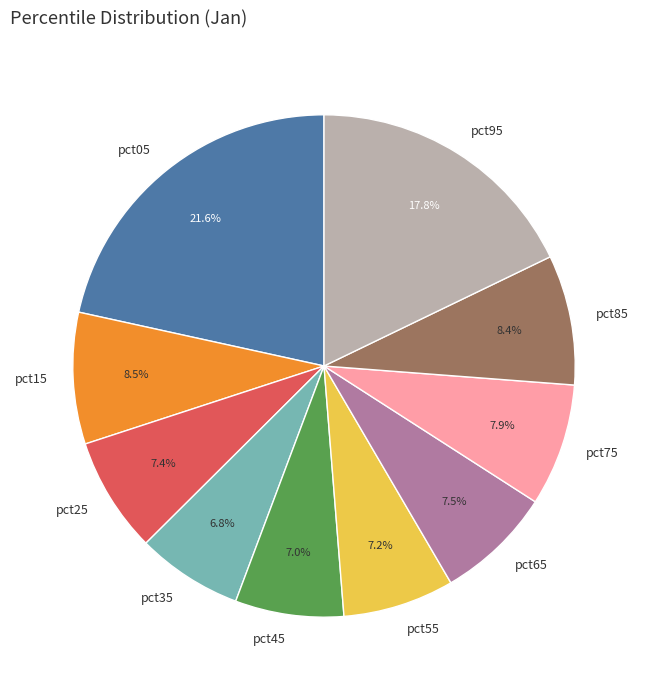

Does pct05 account for over 50% of the chart?

No